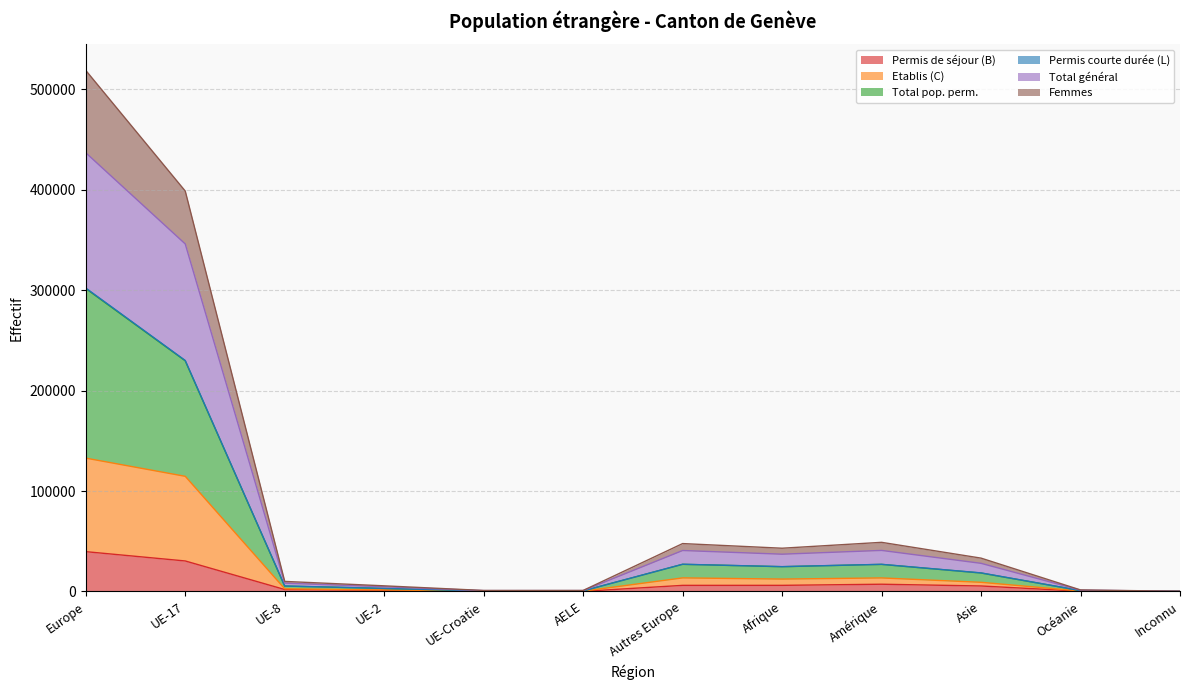

In Etablis (C), how many points are higher than both neighbors (excluding endpoints)?

2